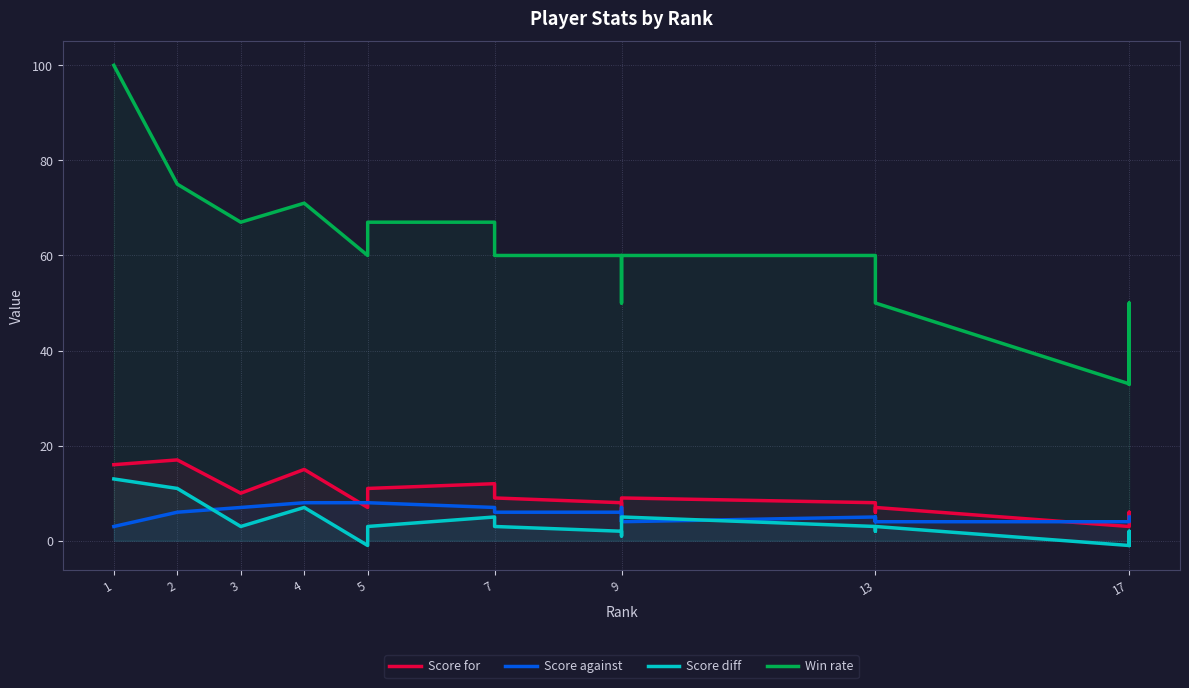

List the series in order of their peak value, highest first.

Win rate, Score for, Score diff, Score against